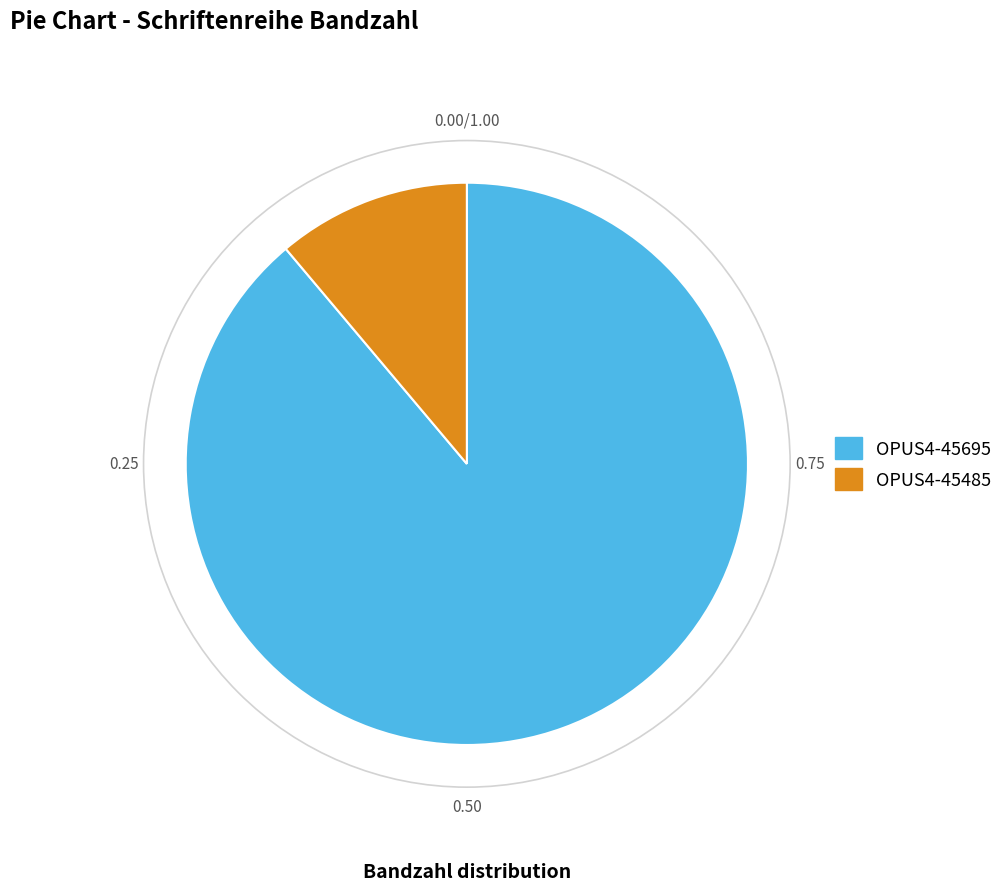

Is there a majority slice in this chart?

Yes